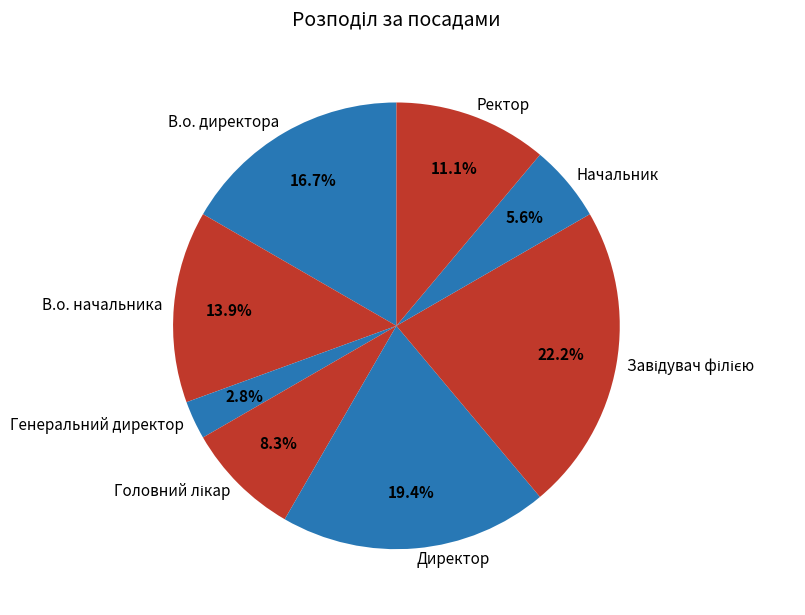

Which category has the smallest portion of the pie?

Генеральний директор